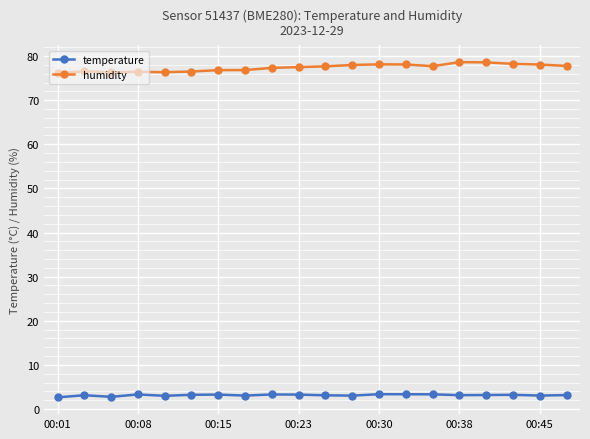

True or false: humidity and temperature intersect in this chart.

False